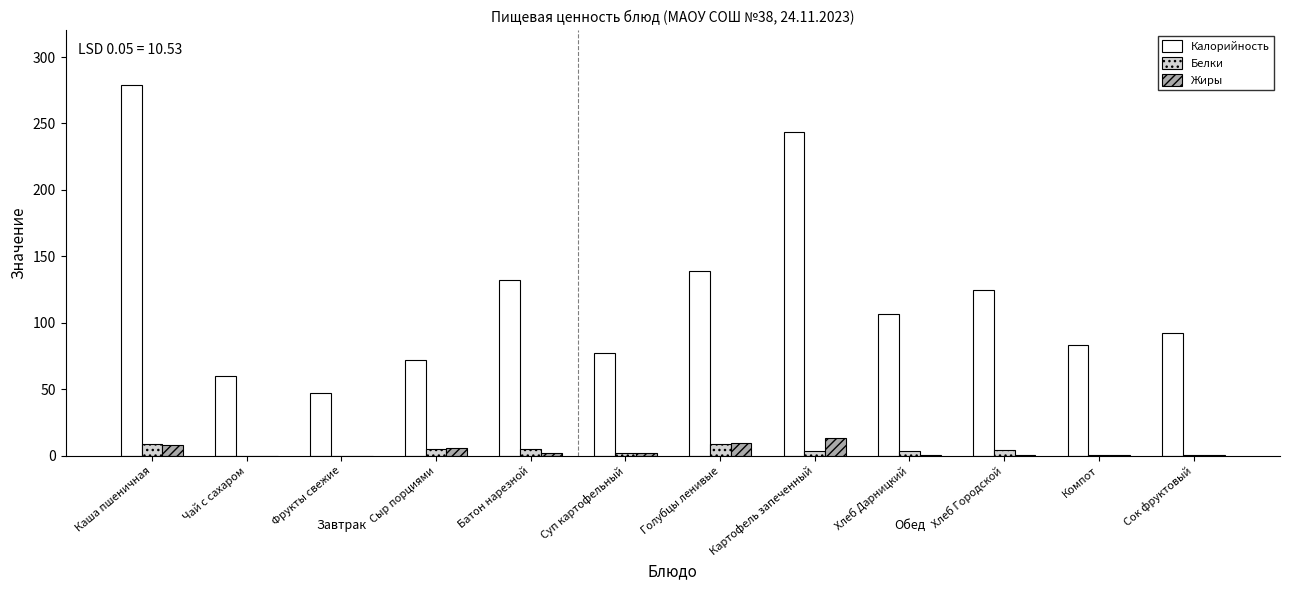

What is the sum of the Белки values at Каша пшеничная and Чай с сахаром?

9.0